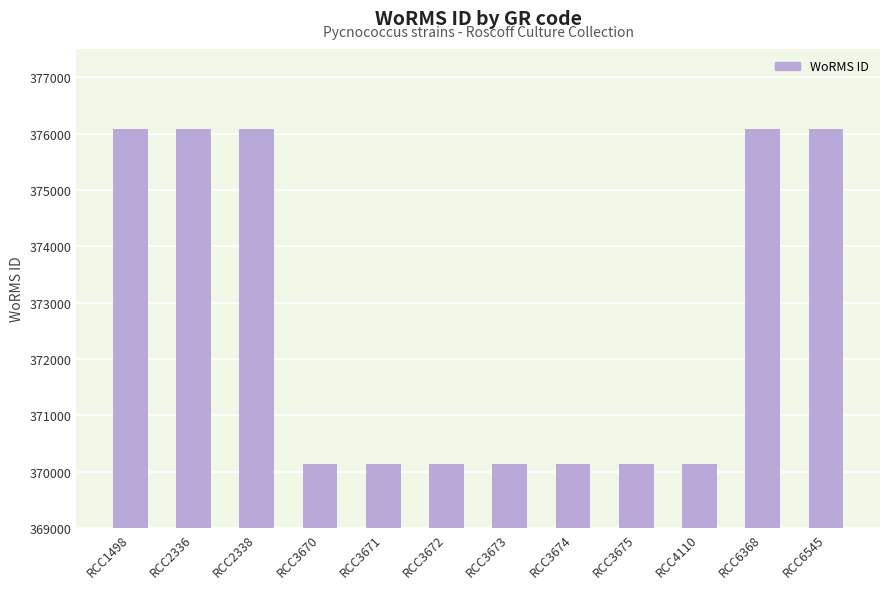

What is the minimum value shown in the chart?

370136